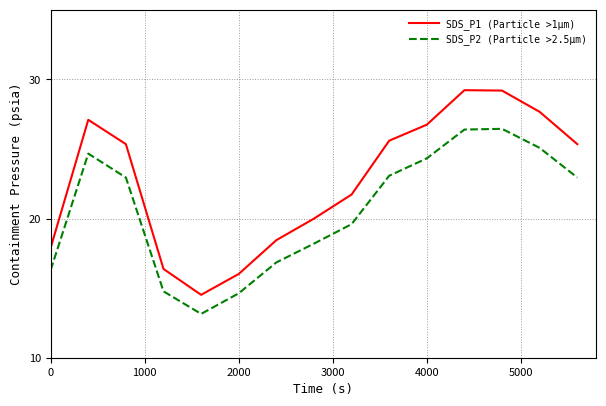

How many categories are shown in the chart?

15